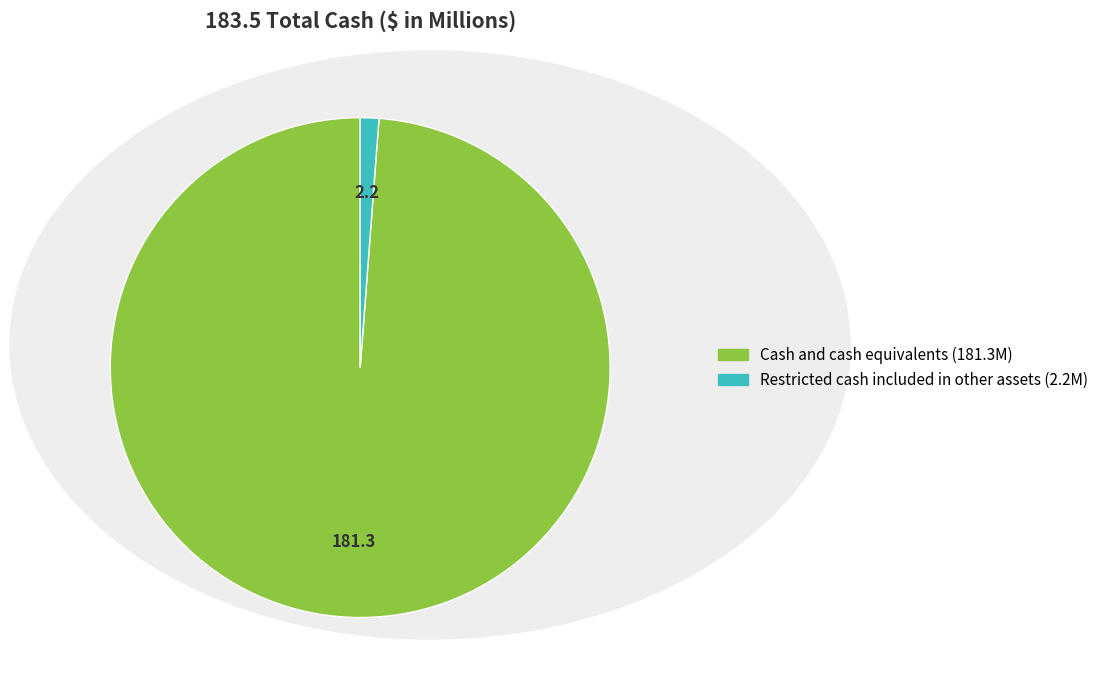

The Cash and cash equivalents slice represents 99% of the pie. True or false?

True